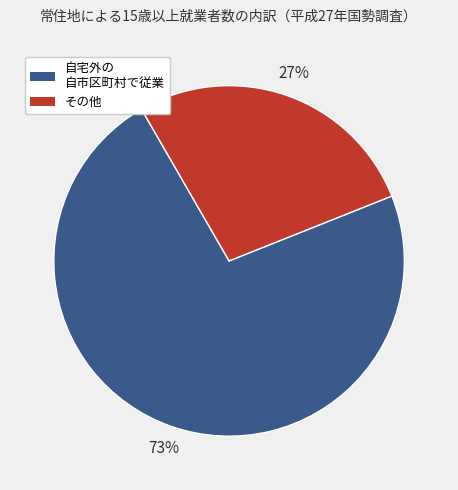

Rank the categories by value from lowest to highest.

その他, 自宅外の 自市区町村で従業